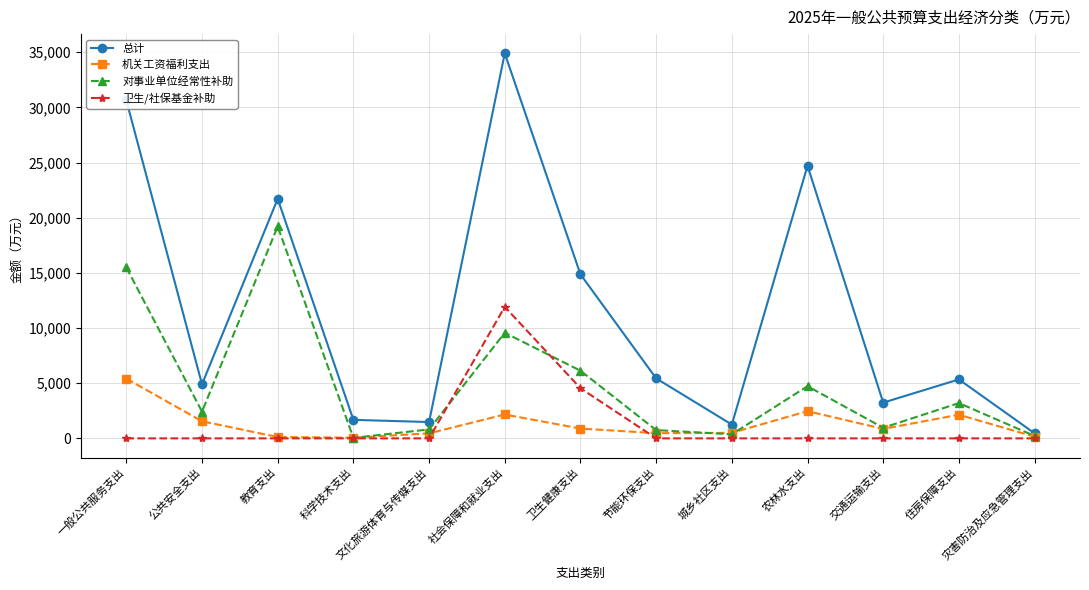

What is the difference between the 总计 values at 公共安全支出 and 科学技术支出?

3222